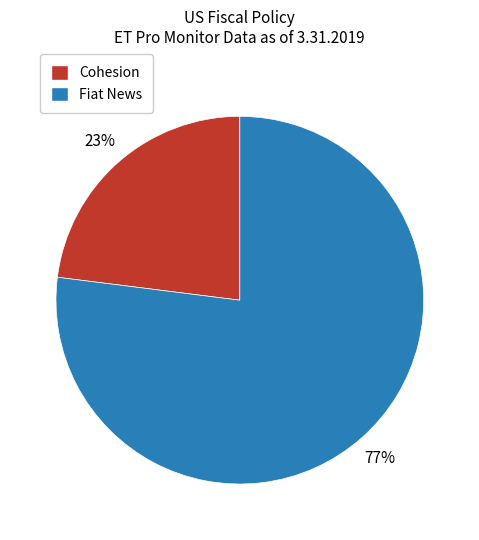

Is the sum of Fiat News and Cohesion greater than half?

Yes